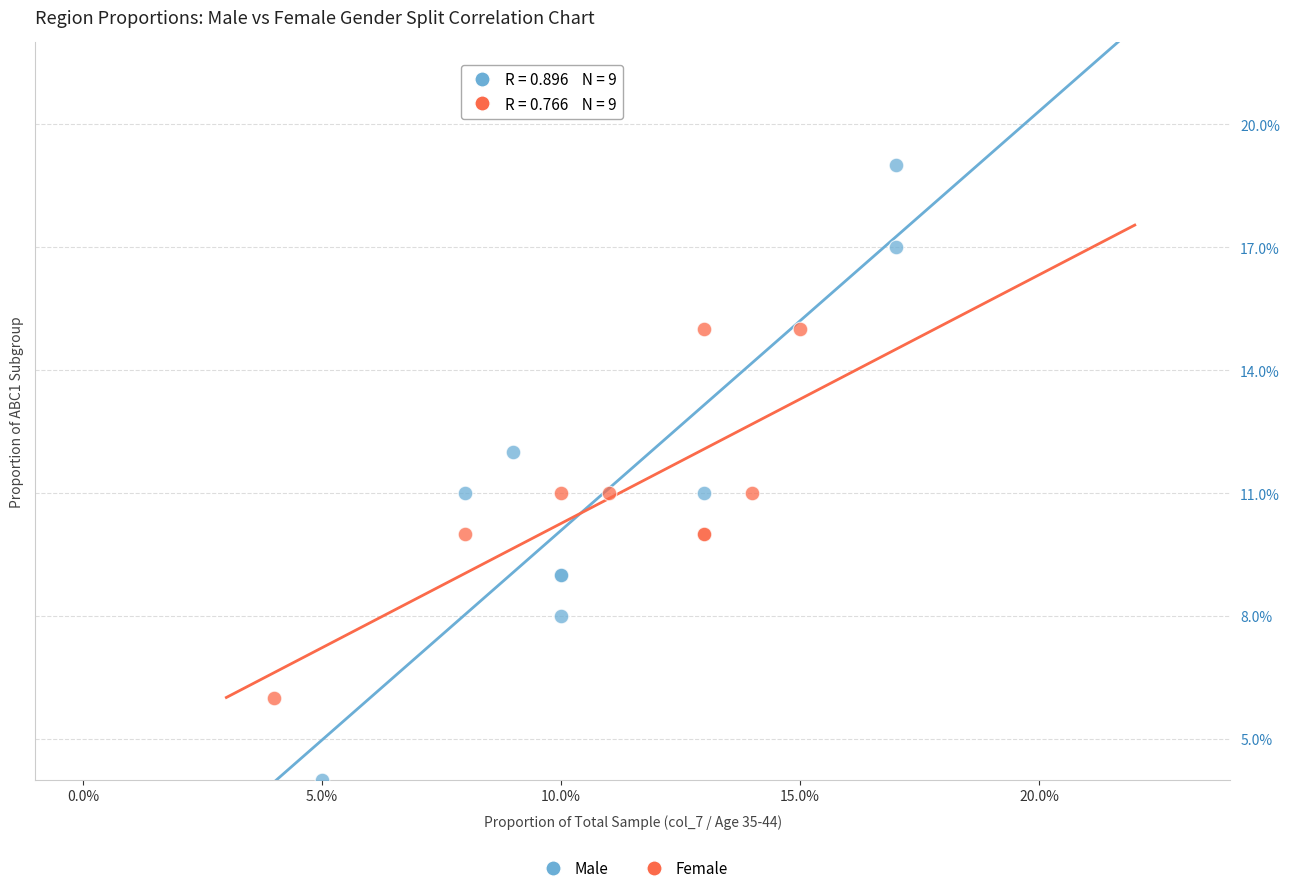

Which series contains the highest Y value?

Male